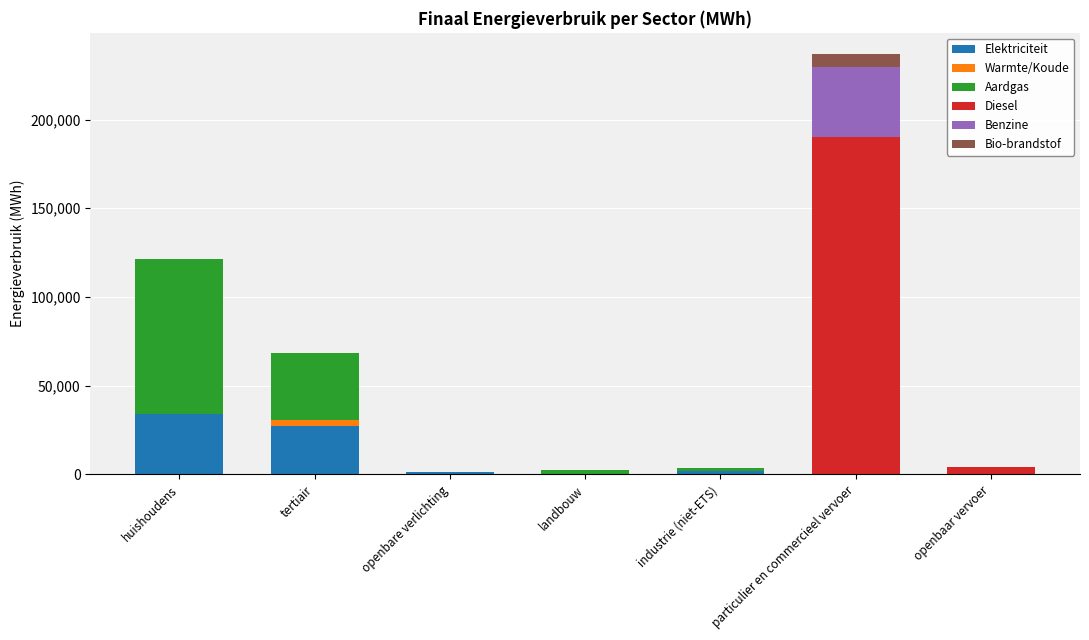

Is it true that Elektriciteit equals 53964.5 at huishoudens?

False